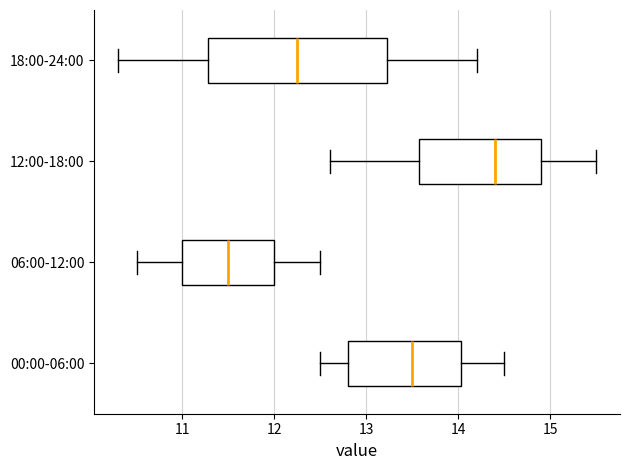

Where is the left edge of the box for 06:00-12:00 on the x-axis? The values are not printed on the chart, so give them approximately, as read against the axis.

11.0